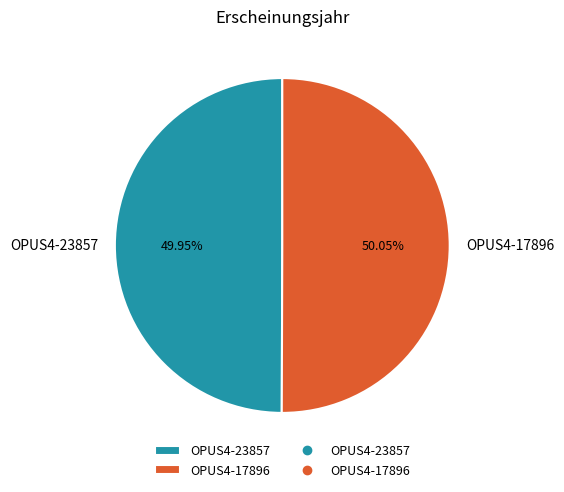

To the nearest percent, what is the combined percentage of OPUS4-17896 and OPUS4-23857?

100%